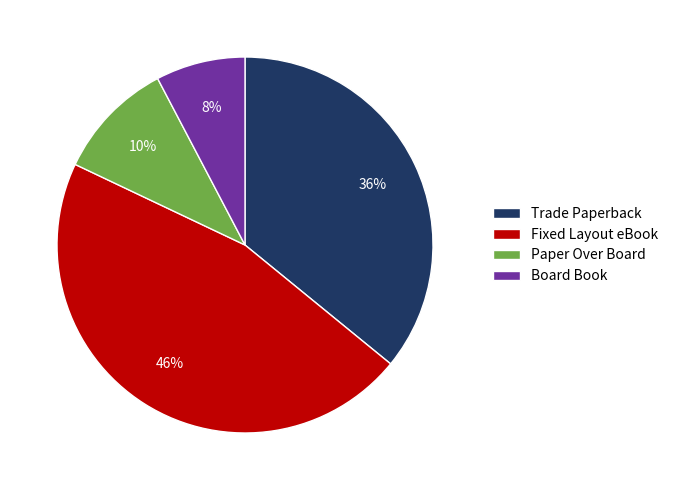

To the nearest percent, what is the combined percentage of Paper Over Board and Trade Paperback?

46%